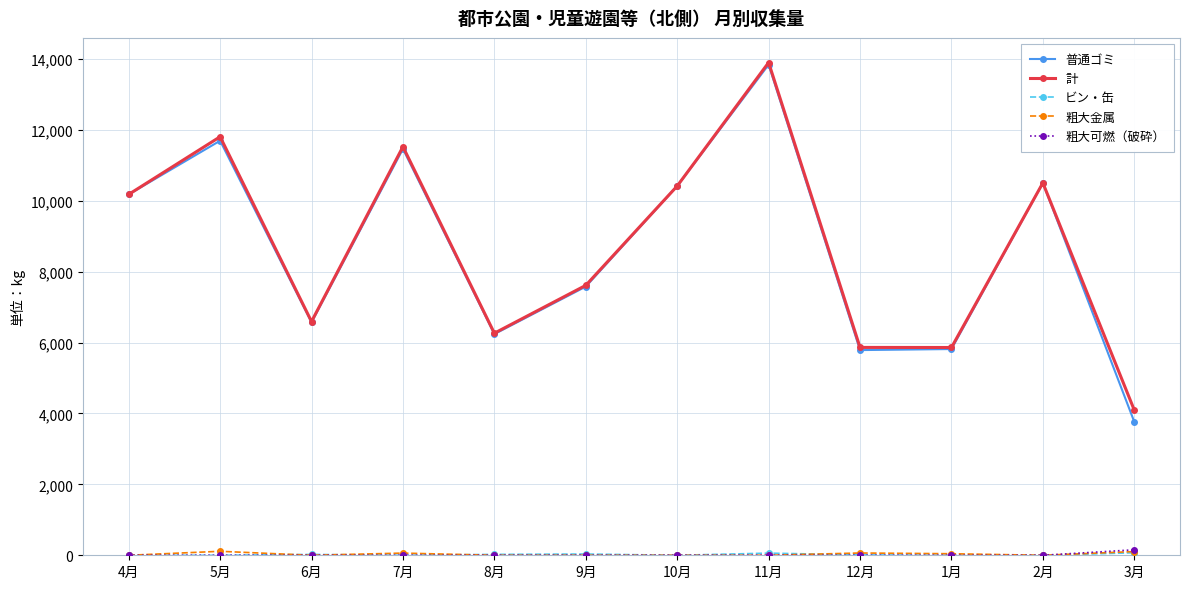

What is the label of the 1st point from the right?

3月